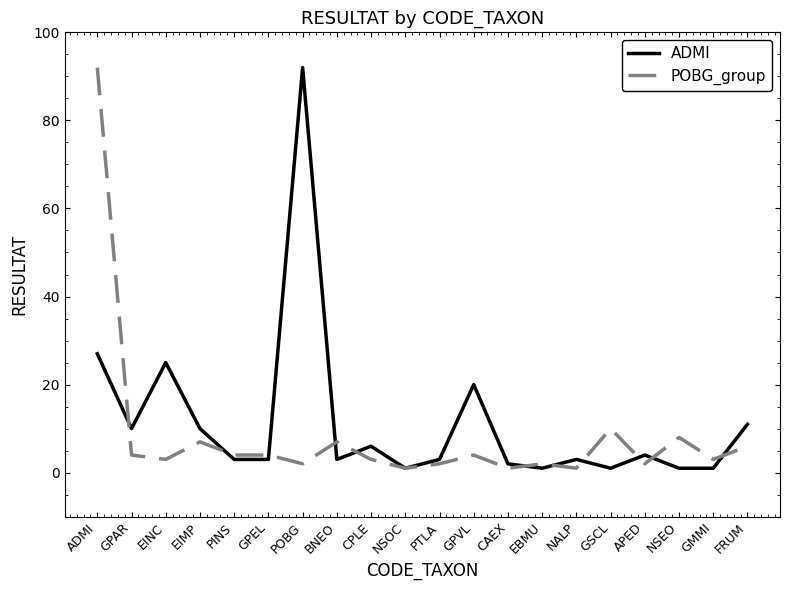

What is the total value across all series at ADMI?

119